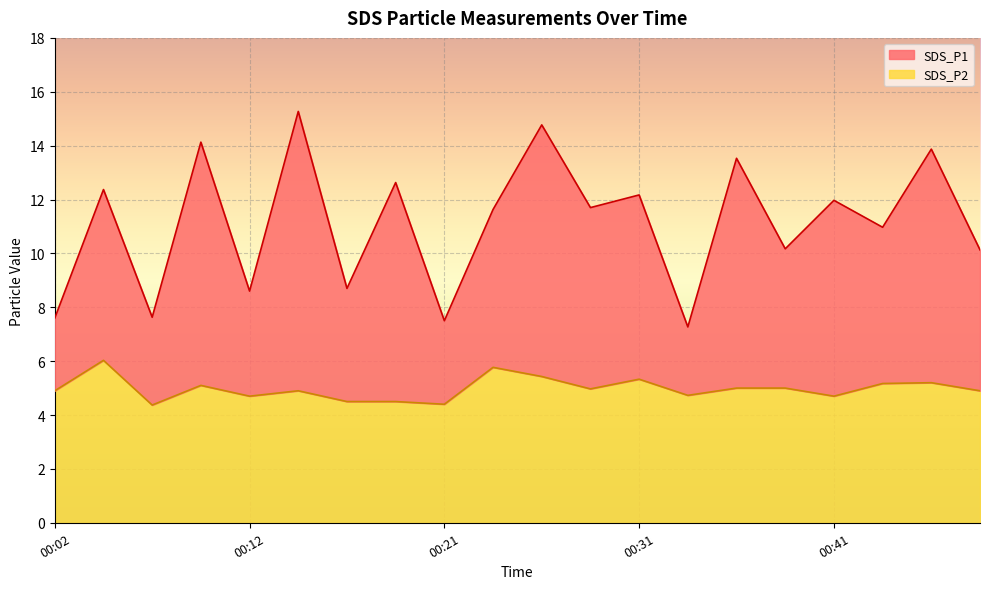

What is the spread (max minus min) of values at 00:29?

6.7